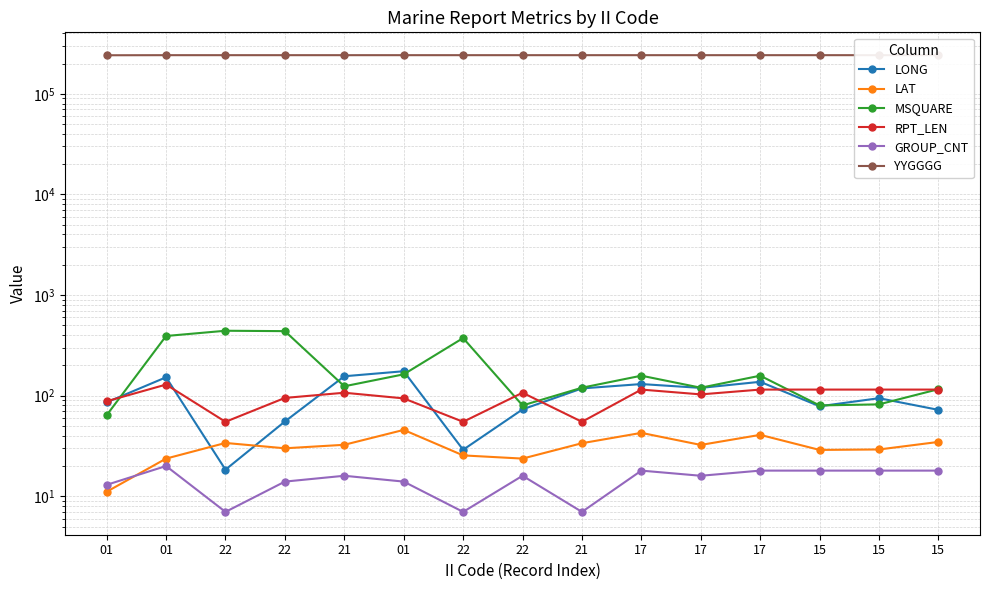

Reading right to left, transcribe all the data shown in this chart.

LONG: 72.3	94.4	78.5	137.4	119.5	130.5	118.1	73.1	29.0	175.0	156.0	55.4	18.4	152.4	85.9
LAT: 34.7	29.2	28.9	40.8	32.4	42.7	33.7	23.7	25.5	45.7	32.5	30.0	33.9	23.7	11.1
MSQUARE: 116.0	82.0	80.0	158.0	120.0	158.0	120.0	80.0	374.0	163.0	124.0	438.0	442.0	392.0	64.0
RPT_LEN: 115.0	115.0	115.0	115.0	103.0	115.0	55.0	107.0	55.0	94.0	107.0	95.0	55.0	129.0	88.0
GROUP_CNT: 18.0	18.0	18.0	18.0	16.0	18.0	7.0	16.0	7.0	14.0	16.0	14.0	7.0	20.0	13.0
YYGGGG: 242300.0	242300.0	242300.0	242300.0	242300.0	242300.0	242300.0	242300.0	242300.0	242300.0	242300.0	242300.0	242300.0	242300.0	241800.0